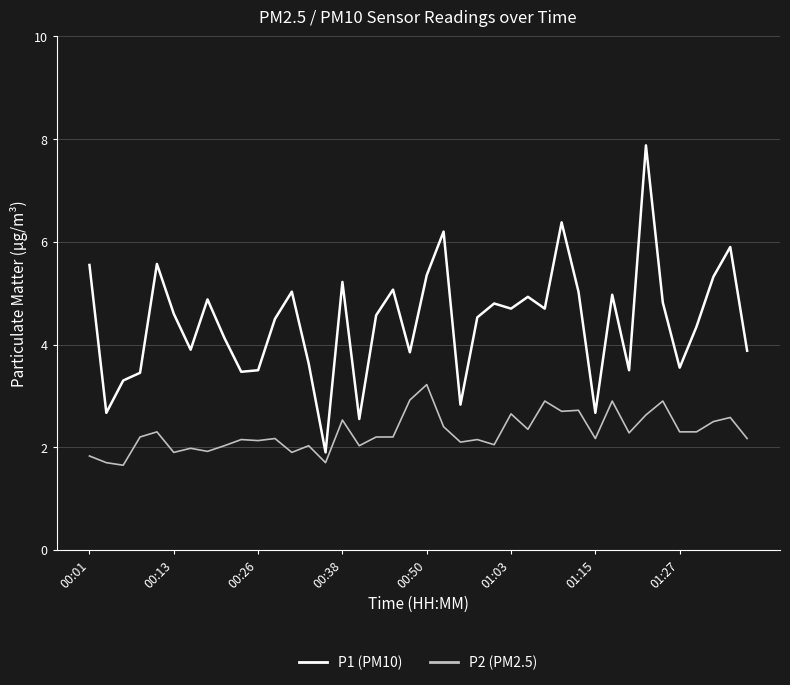

What is the difference between the maximum and minimum values in the P2 (PM2.5) series?

1.6